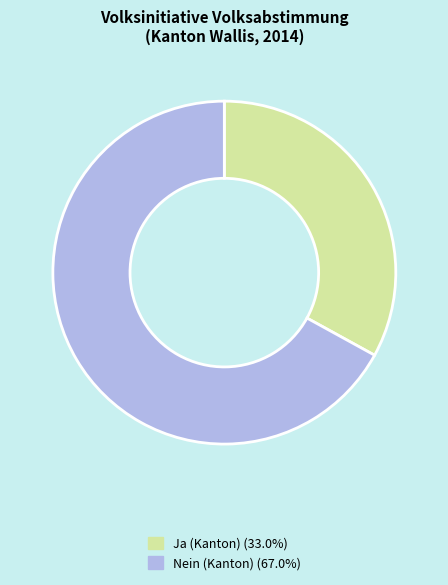

Do Ja (Kanton) (33.0%) and Nein (Kanton) (67.0%) together represent more than half of the pie?

Yes